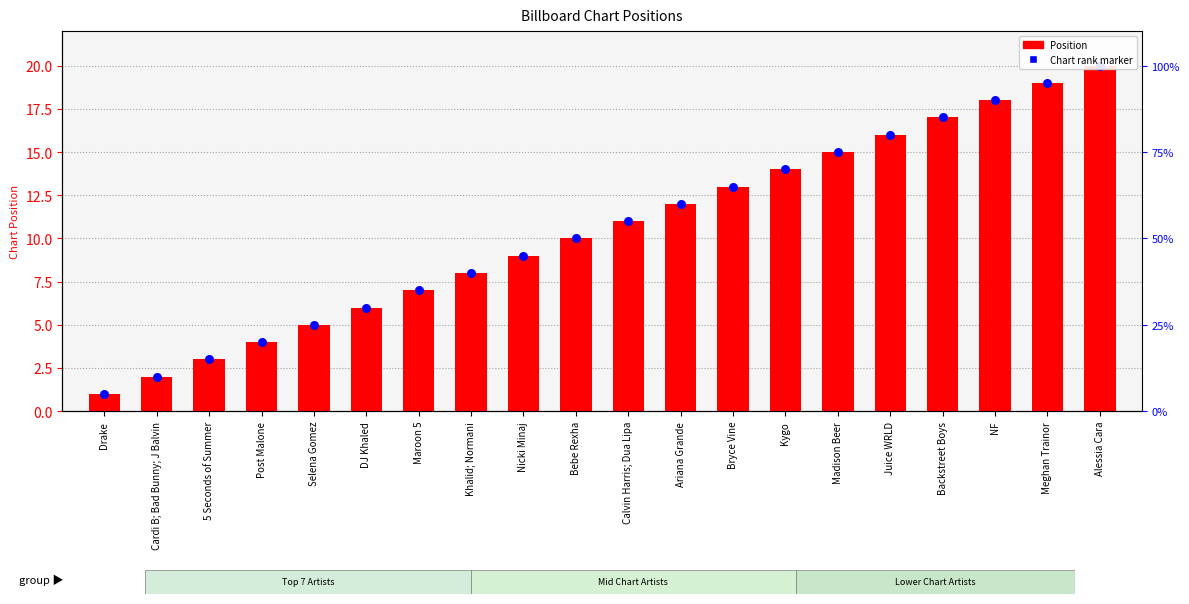

Which series has the largest total across all categories?

Position